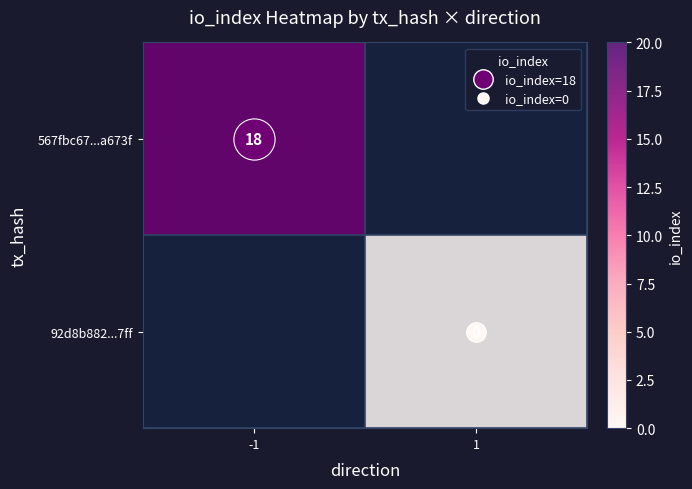

Which series has the widest spread of values?

567fbc67...a673f